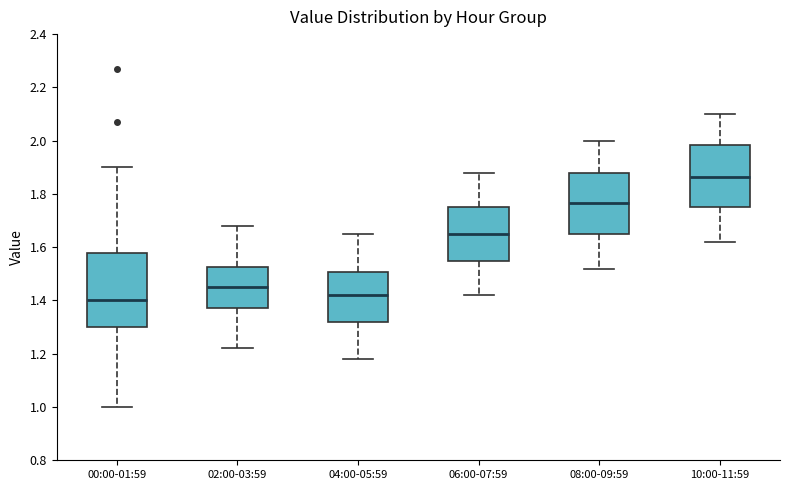

Where is the upper edge of the box for 08:00-09:59 on the y-axis? The values are not printed on the chart, so give them approximately, as read against the axis.

1.88